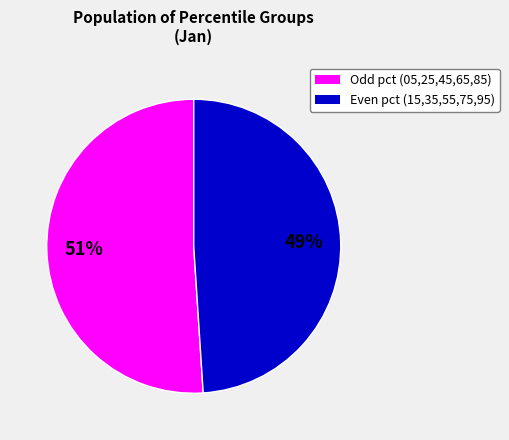

Is there any slice that represents more than half of the pie?

Yes